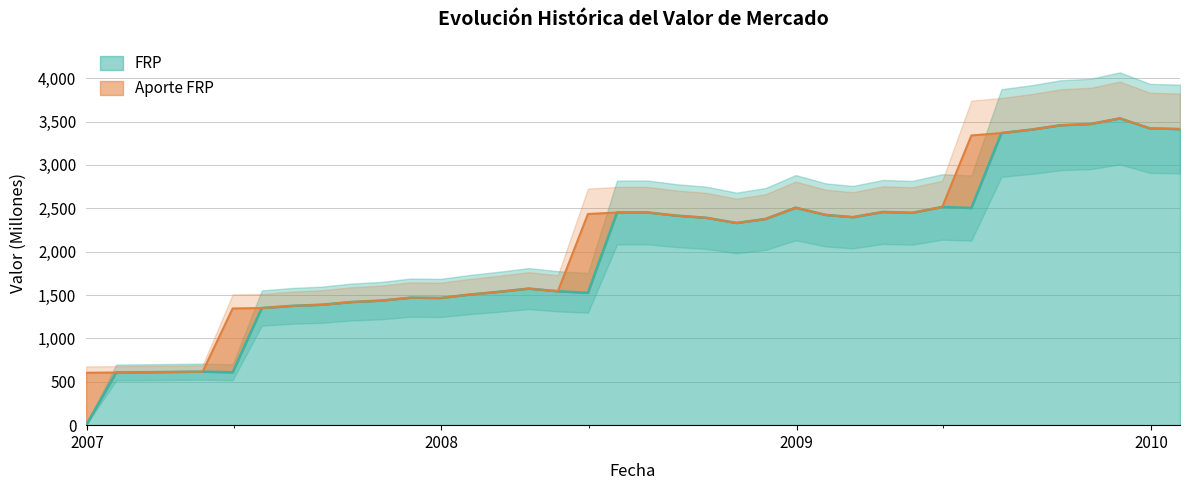

What is the label of the 30th point from the left?

2009-05-31